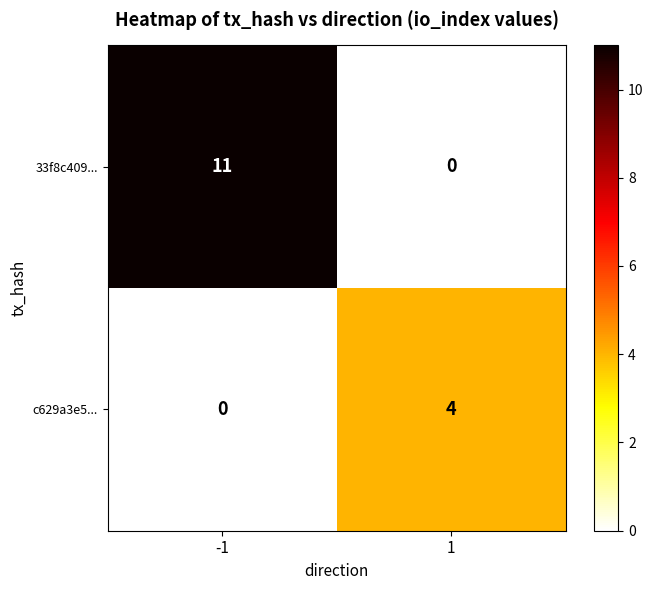

Rank the series by their average value, from lowest to highest.

c629a3e5..., 33f8c409...